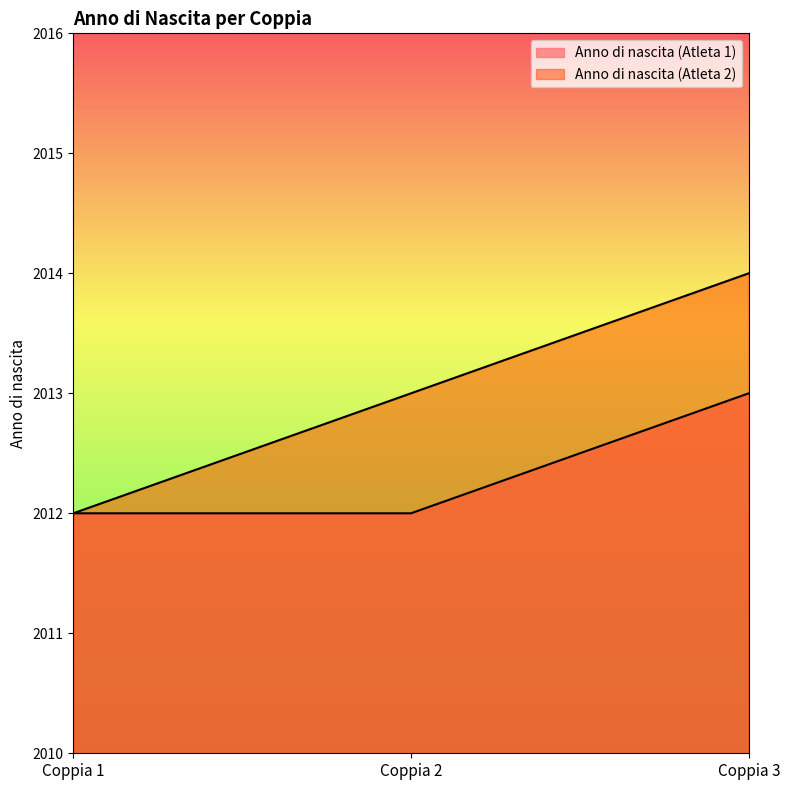

What is the total value across all series at Coppia 2?

4025